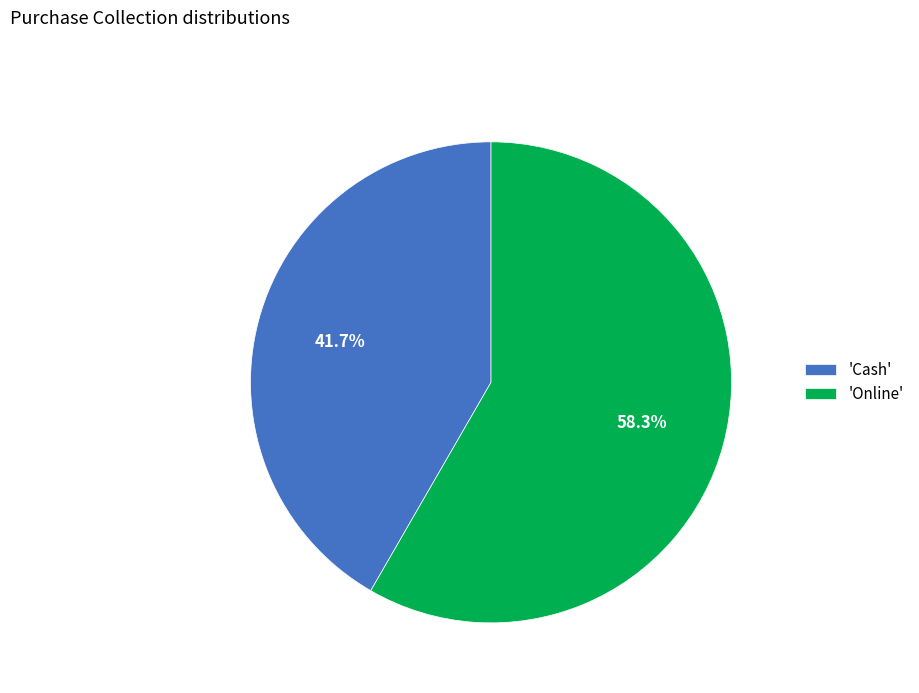

Count the number of slices in the pie.

2